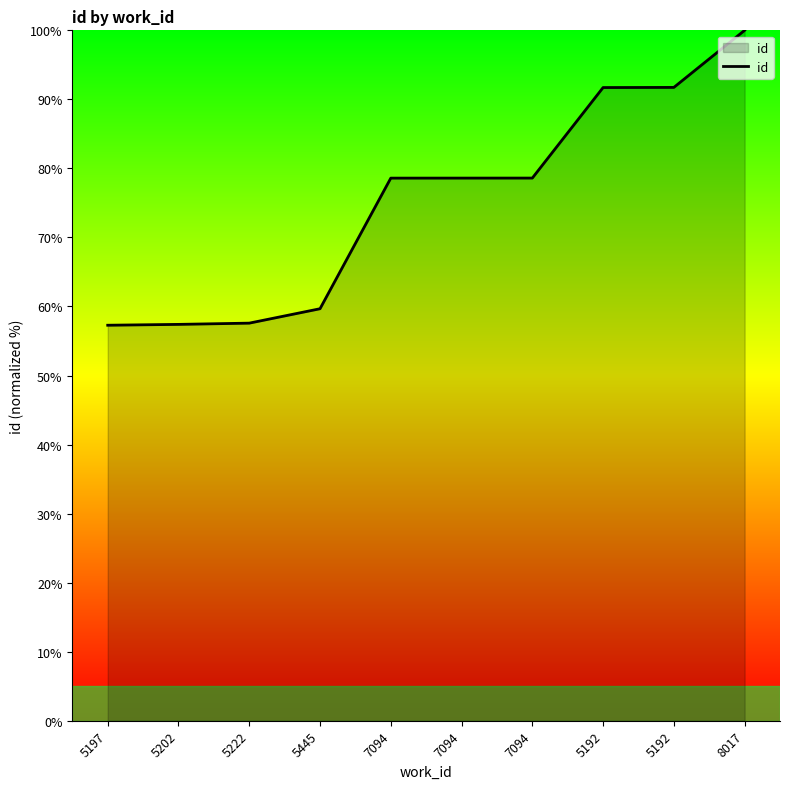

How many lines are shown in the chart?

1